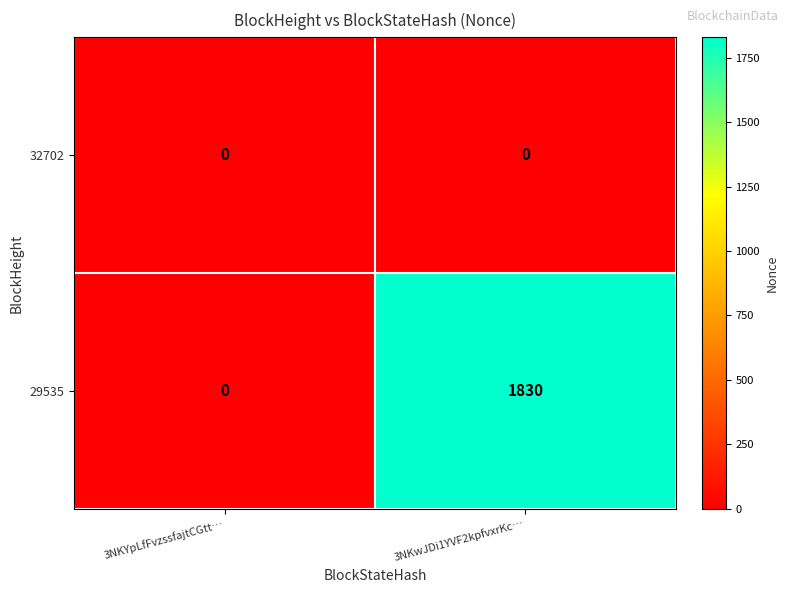

Reading left to right, extract all data points from this chart.

32702: 0	0
29535: 0	1830